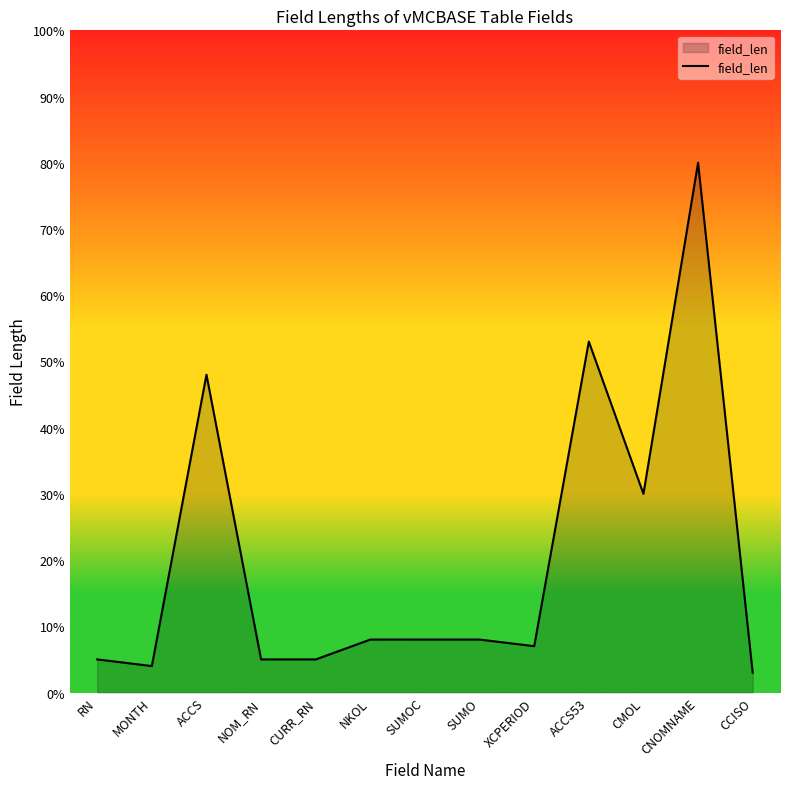

What is the average value?

20